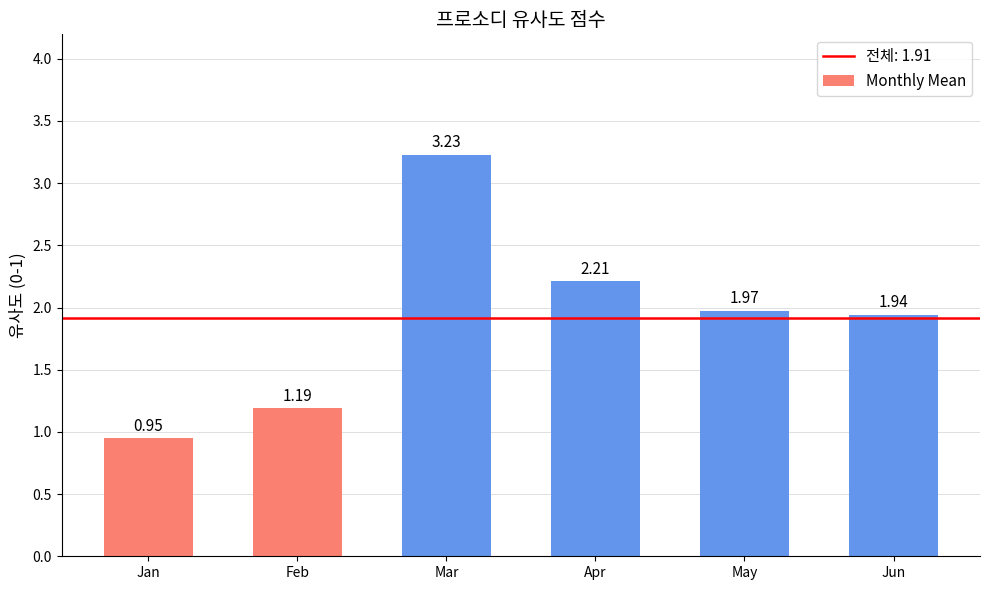

What is the difference between the second highest and minimum values?

1.3